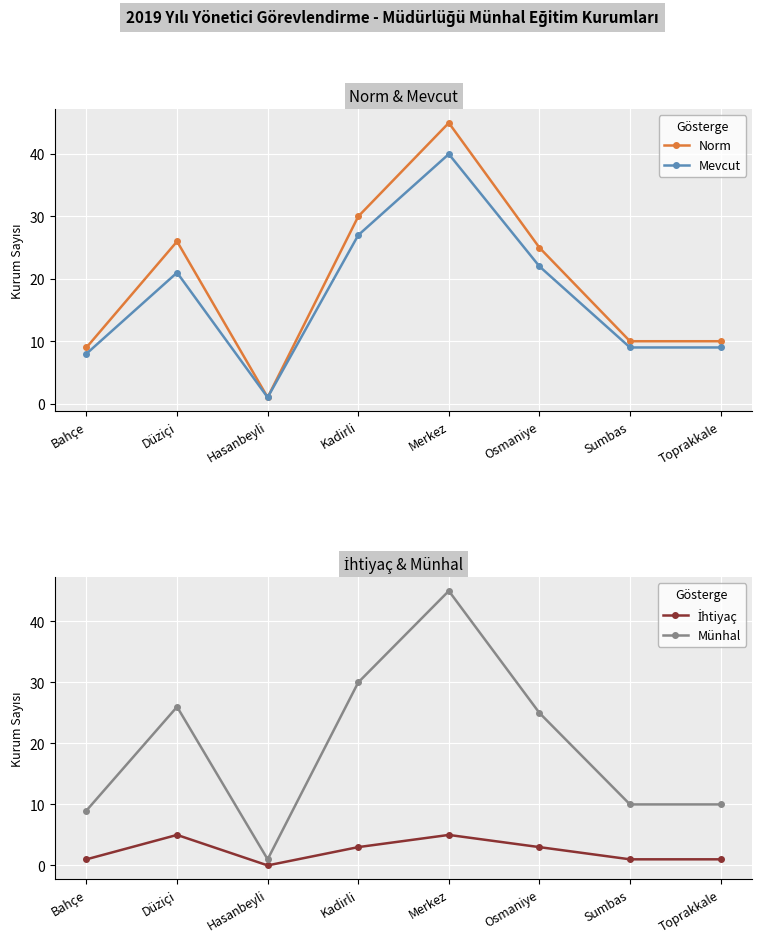

What is the average value of the Norm series?

20